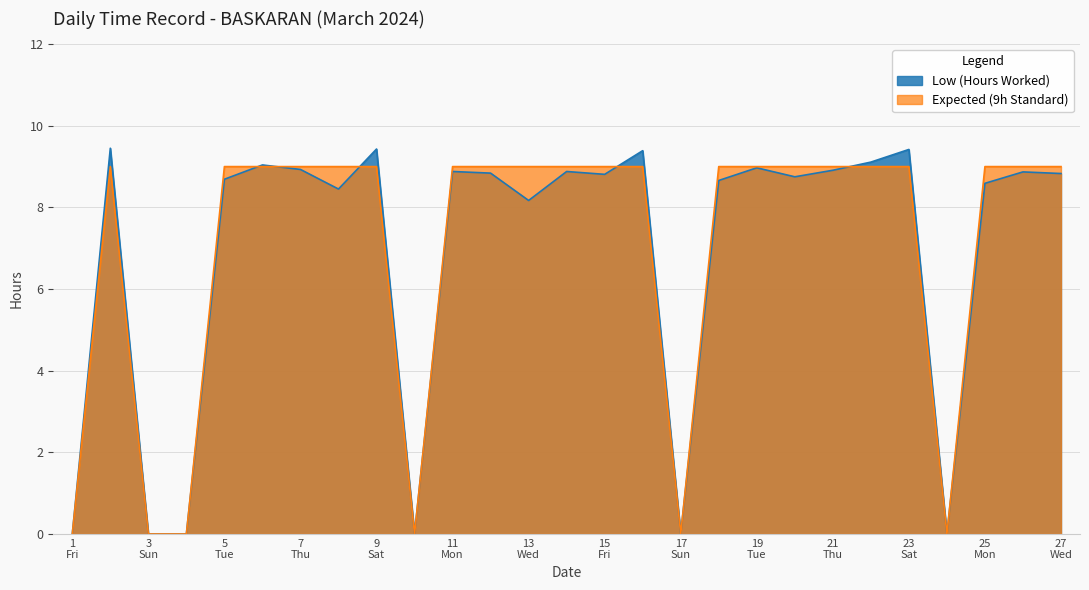

What is the difference between the maximum and minimum values?

9.4